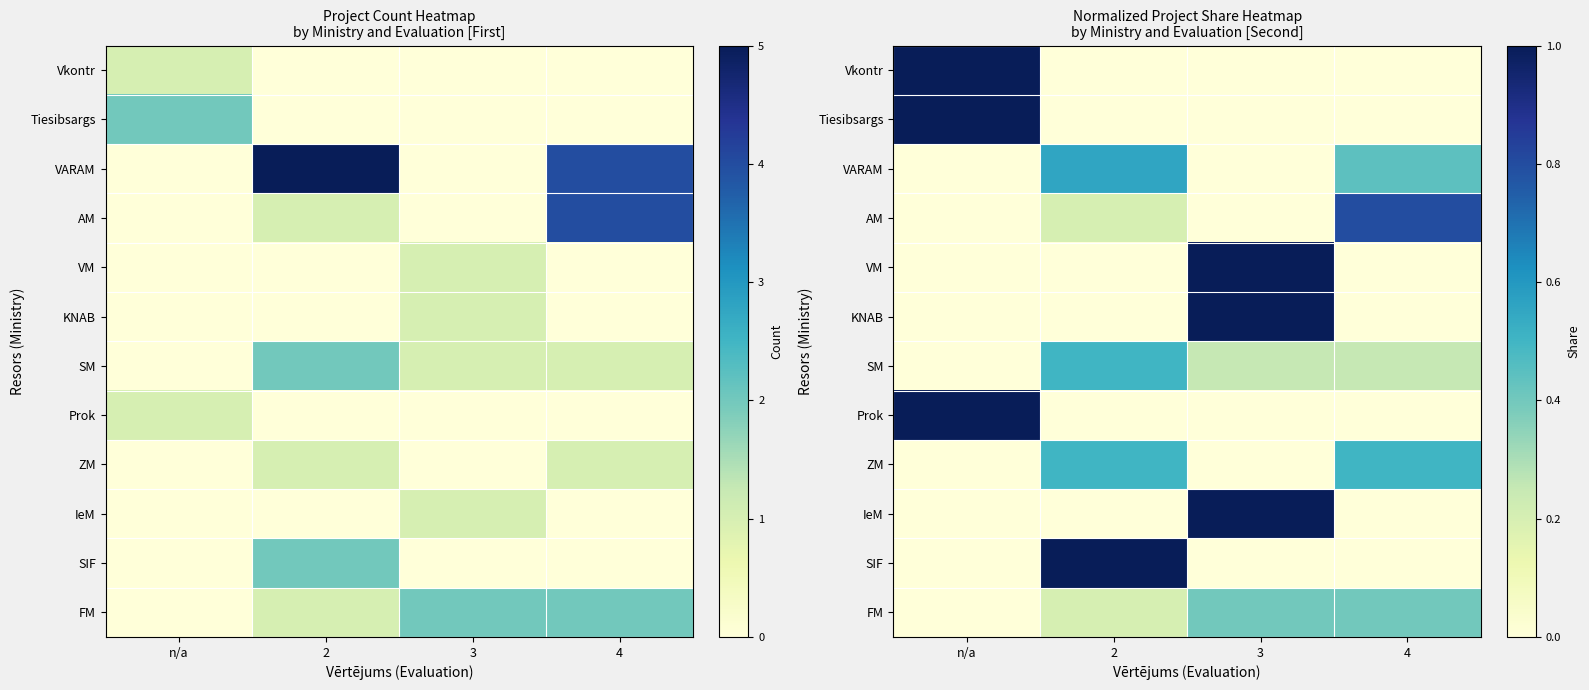

True or false: IeM has a value of 0.7 at n/a.

False